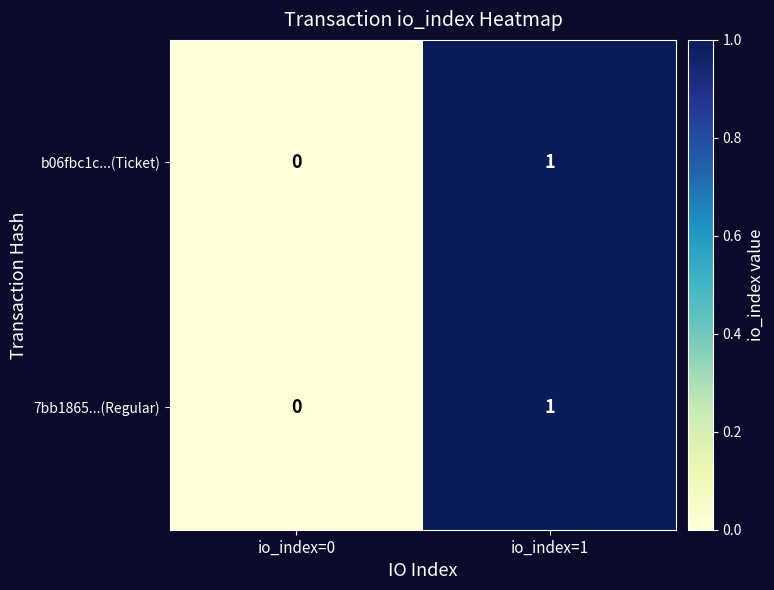

At which label is b06fbc1c...(Ticket) closest to 0?

io_index=0